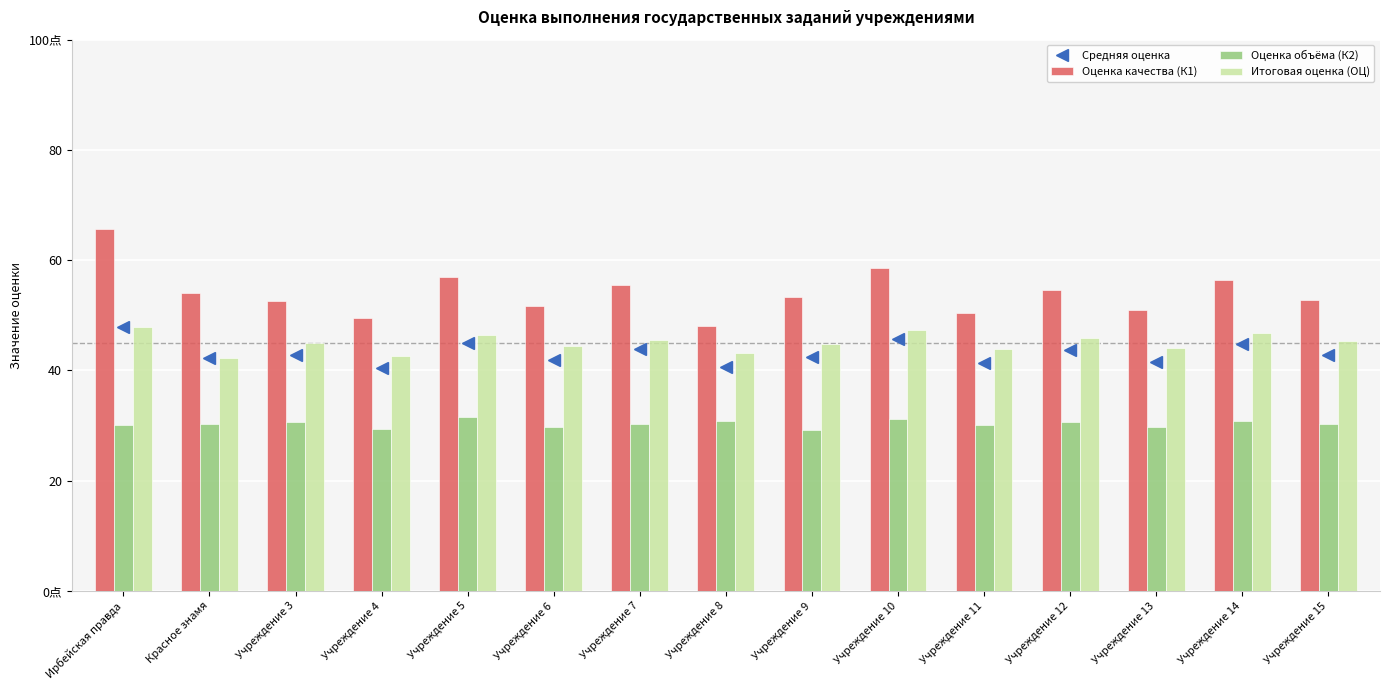

Does the chart contain any negative values?

No